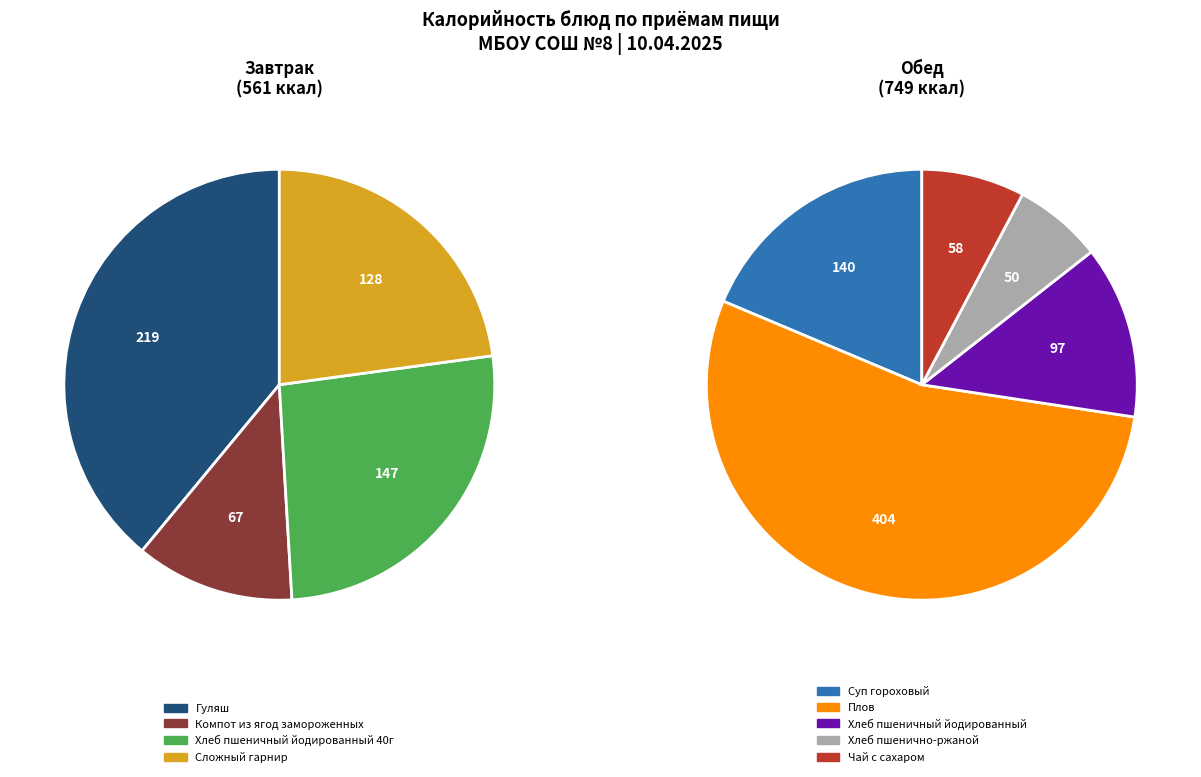

Approximately how many times larger is the value at Хлеб пшенично-ржаной compared to Компот из ягод замороженных?

0.7